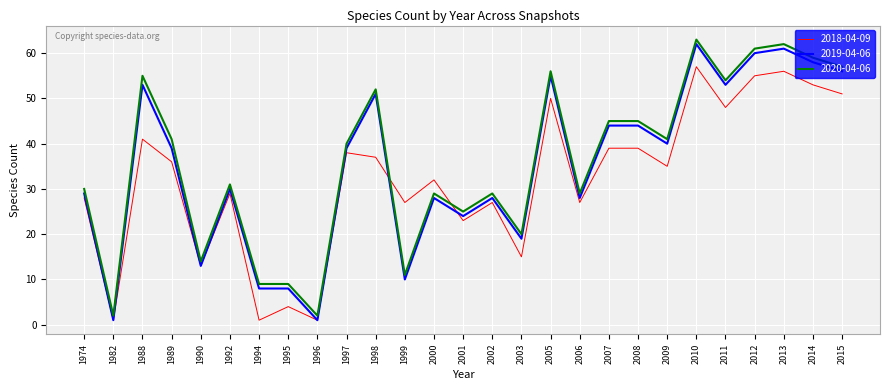

At which label does 2018-04-09 first exceed 35?

1988